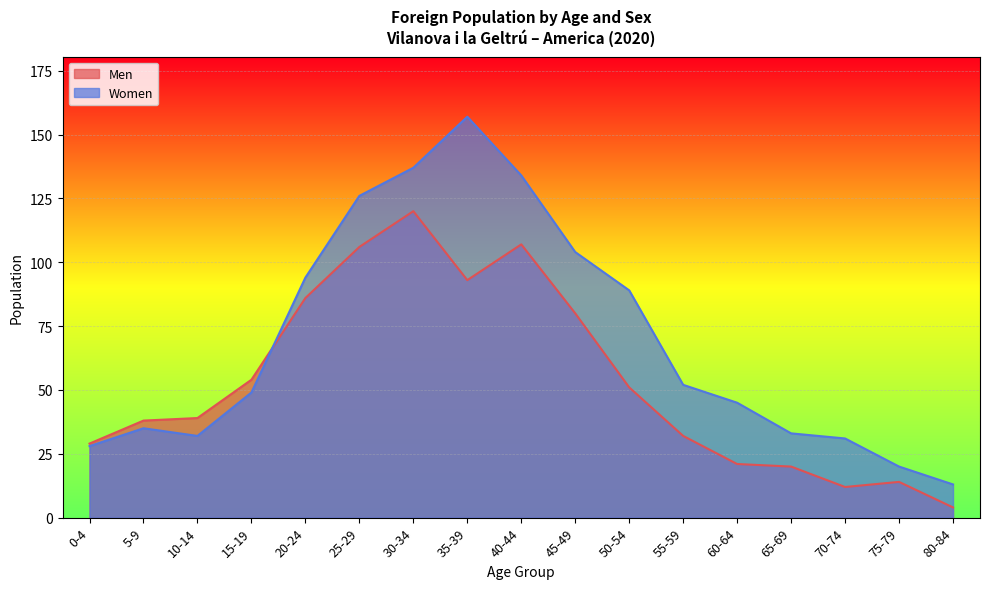

How many values in the Women series exceed 49?

8